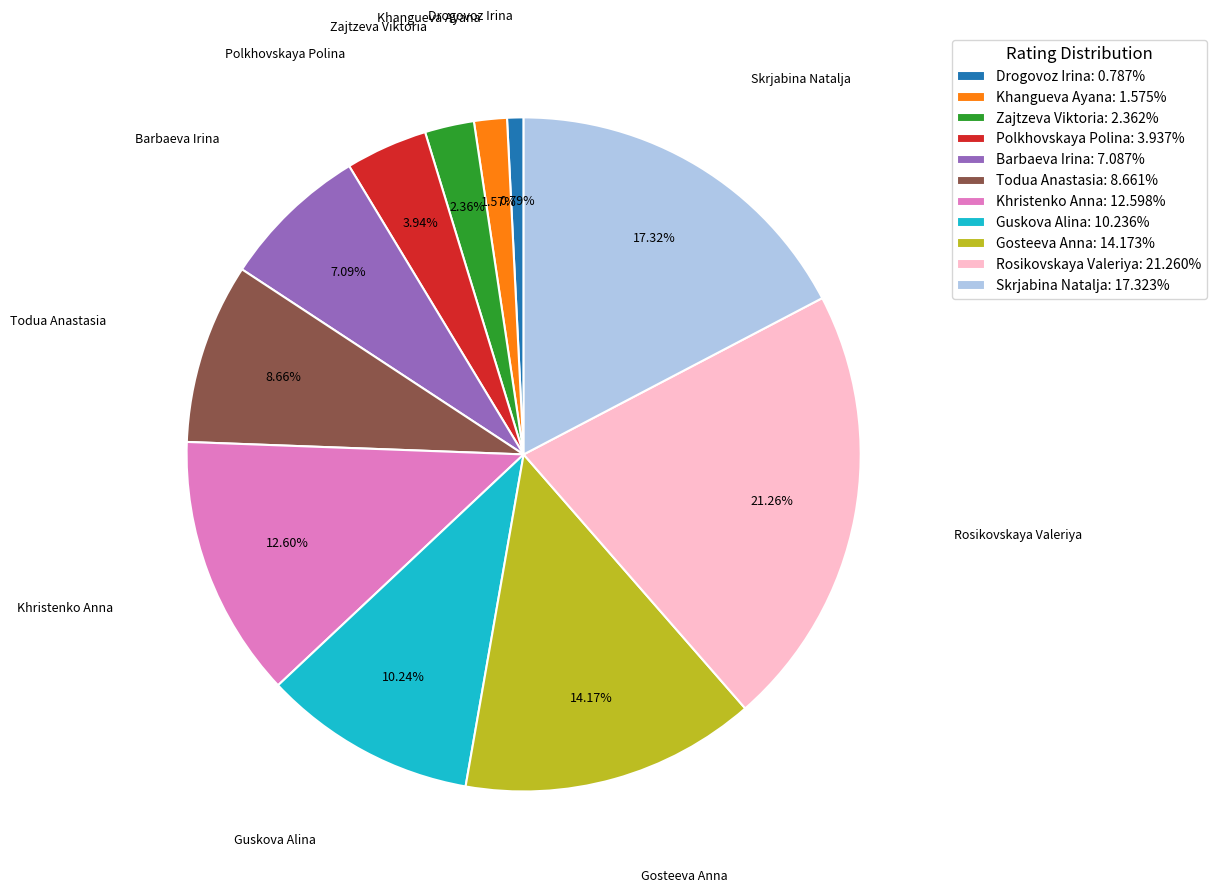

Which category has the biggest portion of the pie?

Rosikovskaya Valeriya